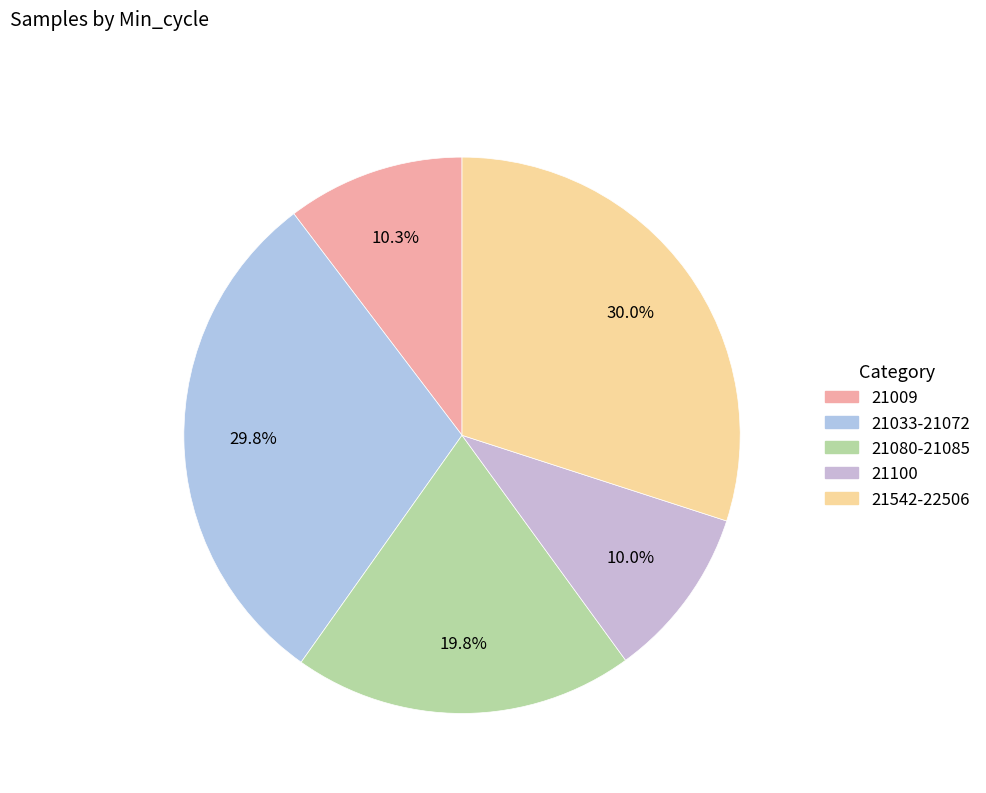

How many segments does this pie chart have?

5